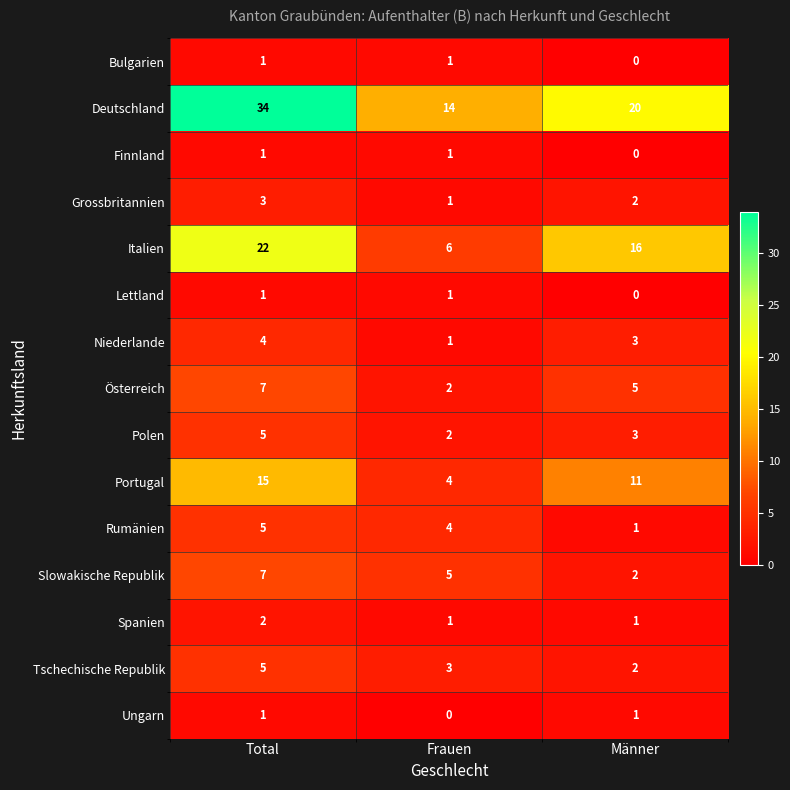

Which series has the largest total across all categories?

Deutschland